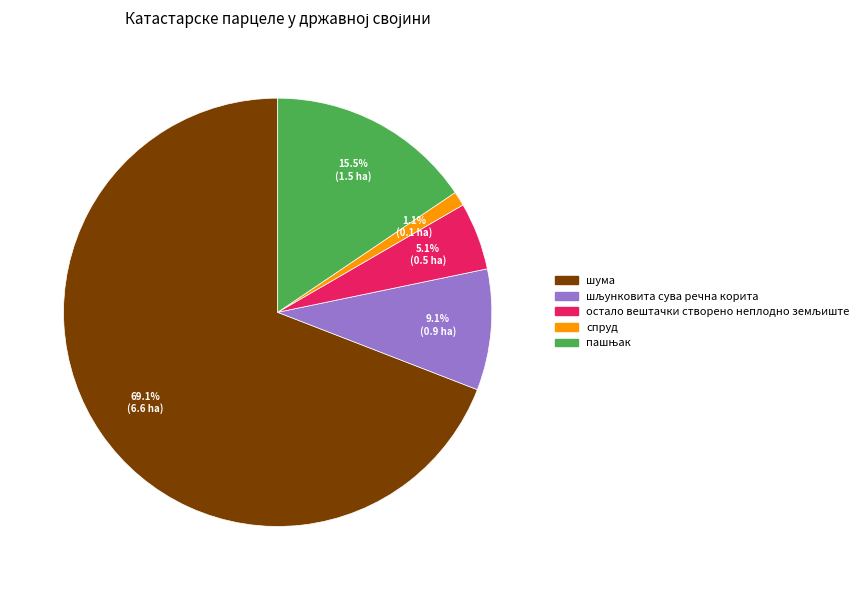

How much of the chart is everything except спруд?

98.9%